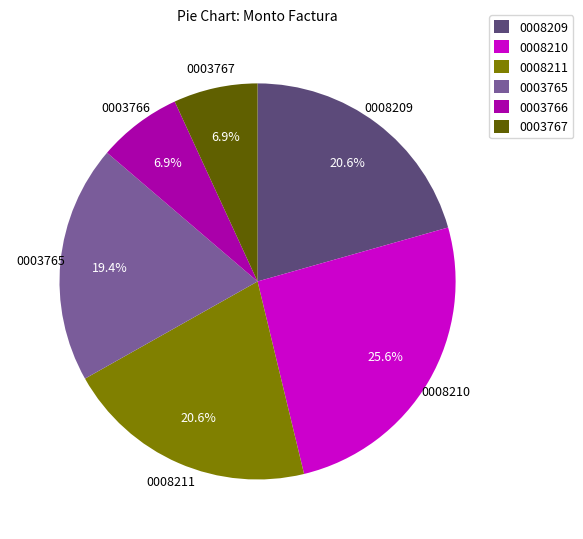

Approximately how many times larger is the value at 0003765 compared to 0008211?

0.9